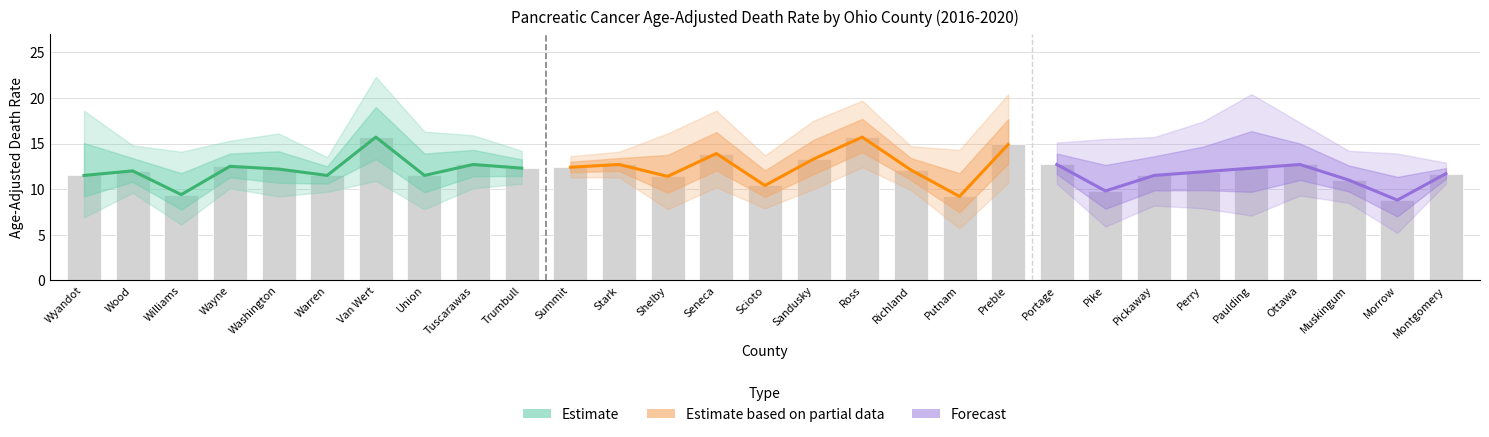

True or false: Age-Adjusted Rate has a value of 8.0 at Montgomery.

False